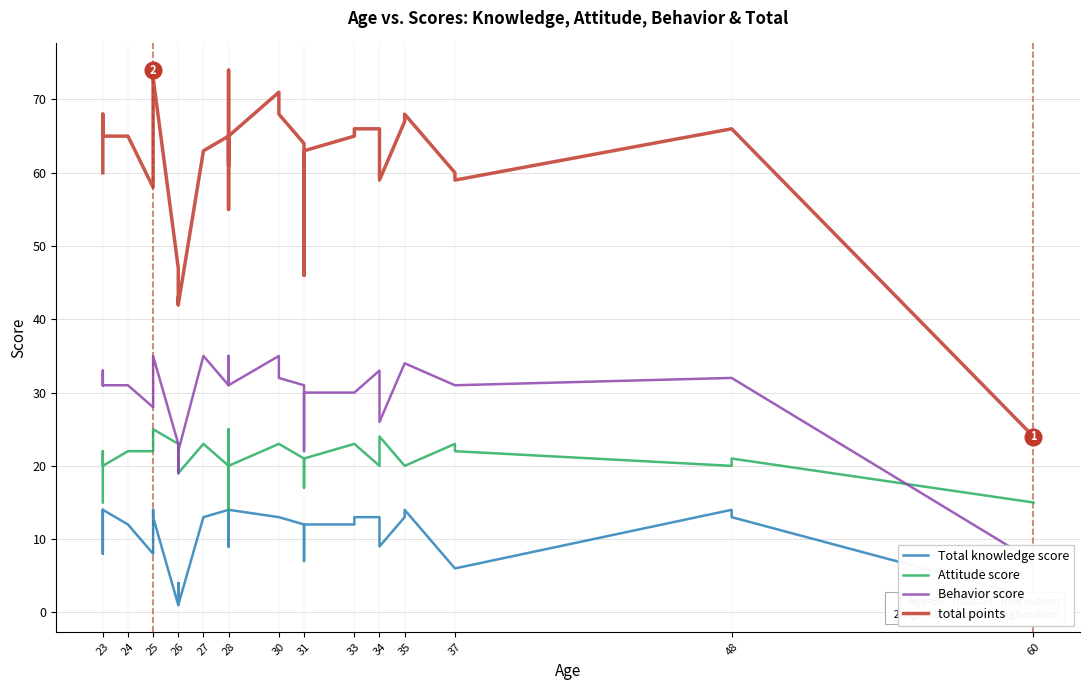

What is the highest value of the total points series?

74